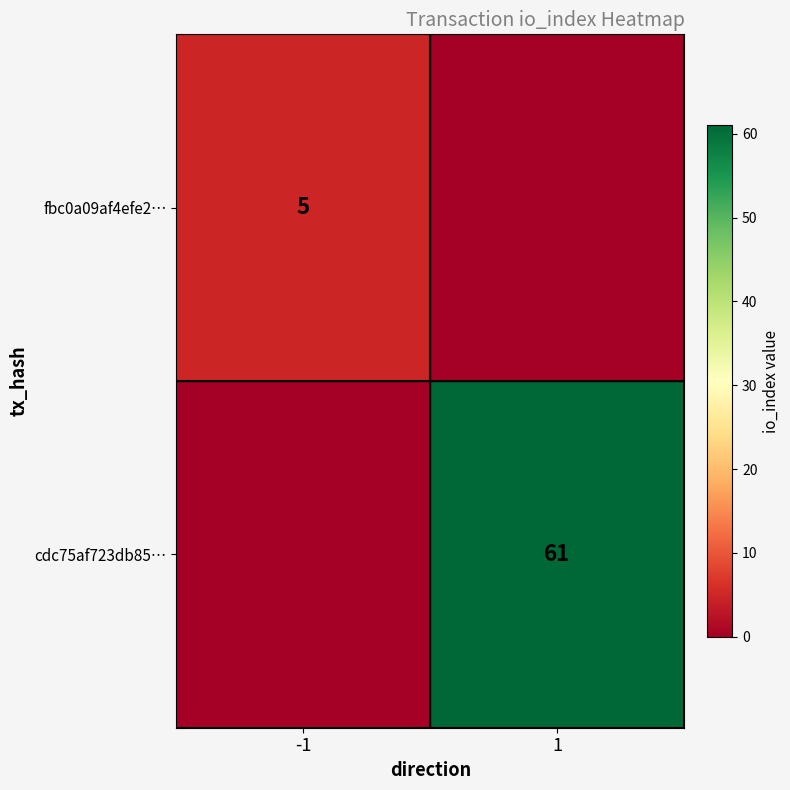

The value of cdc75af723db85… at 1 is 61. True or false?

True